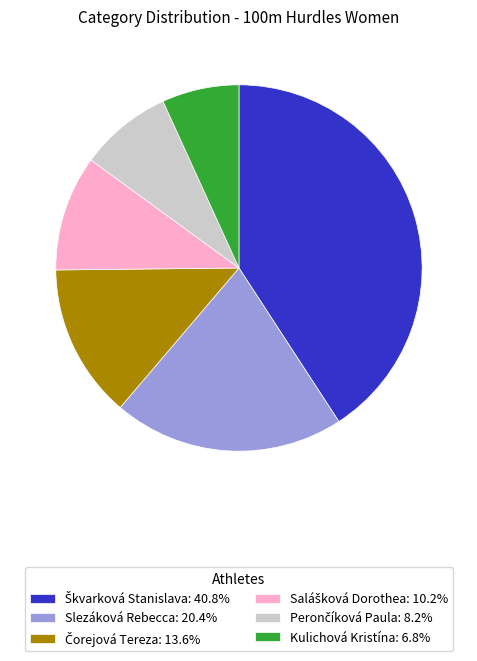

Does Slezáková Rebecca: 20.4% account for over 50% of the chart?

No